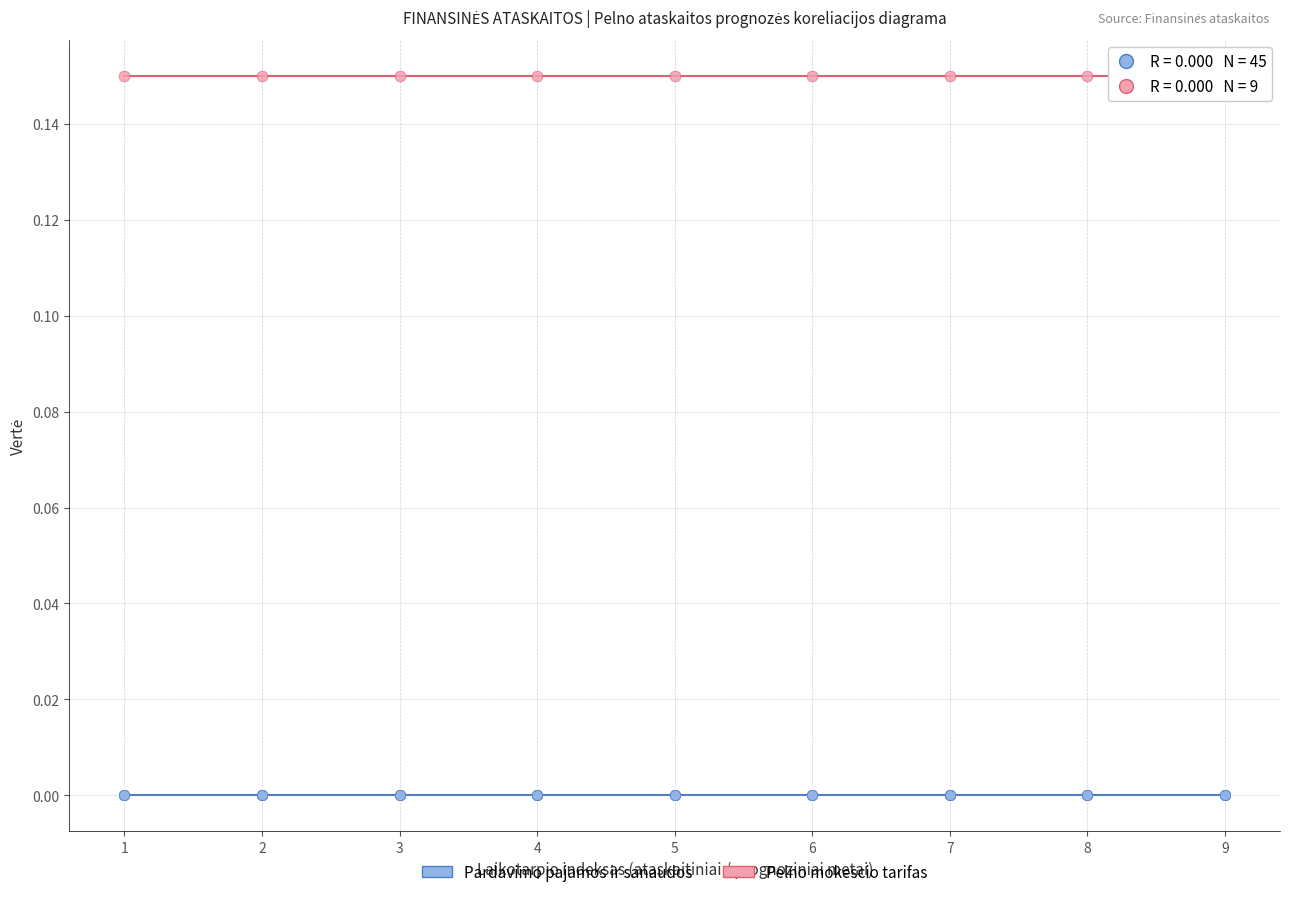

Which series reaches the minimum Y coordinate?

Pardavimo pajamos ir sanaudos